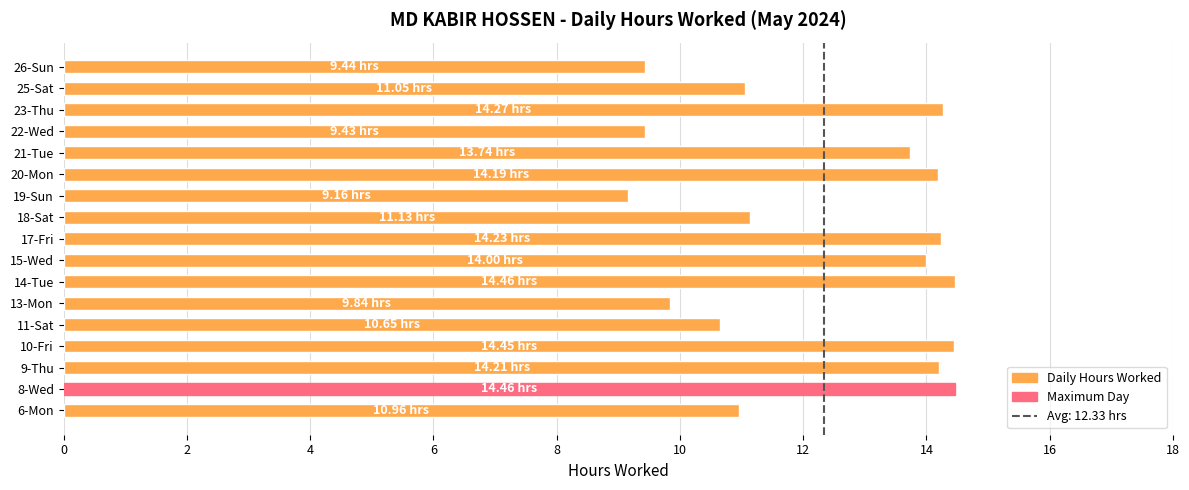

What is the ratio of the value at 13-Mon to the value at 11-Sat?

0.9